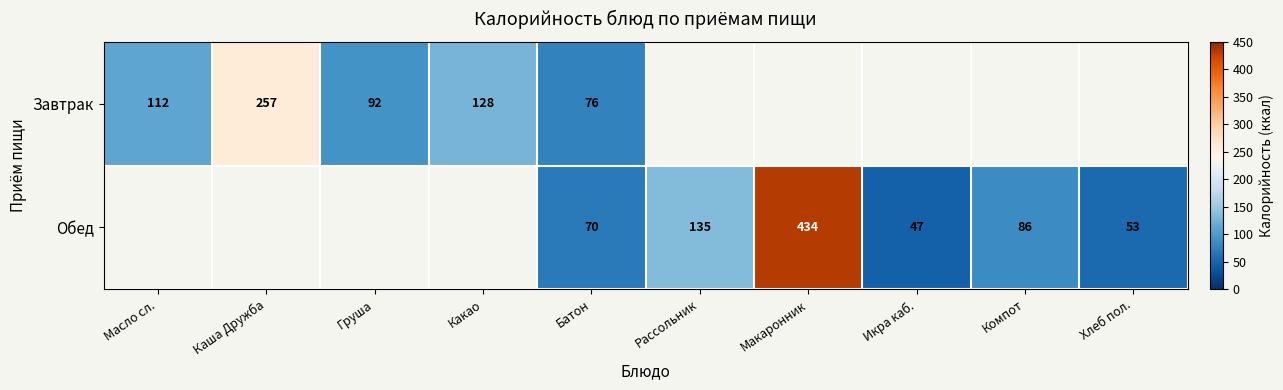

True or false: Завтрак has a value of 257 at Каша Дружба.

True